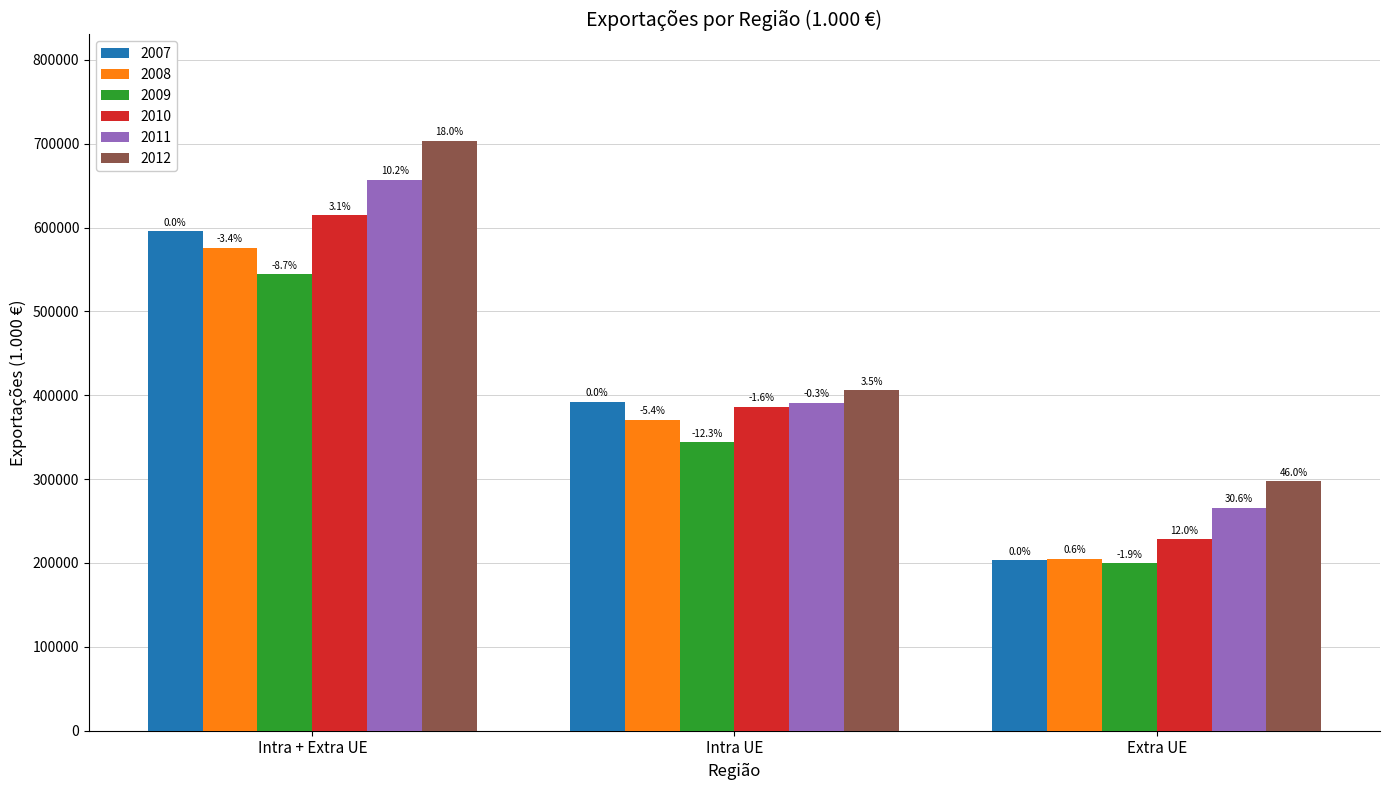

What are all the series names shown in the legend?

2007, 2008, 2009, 2010, 2011, 2012